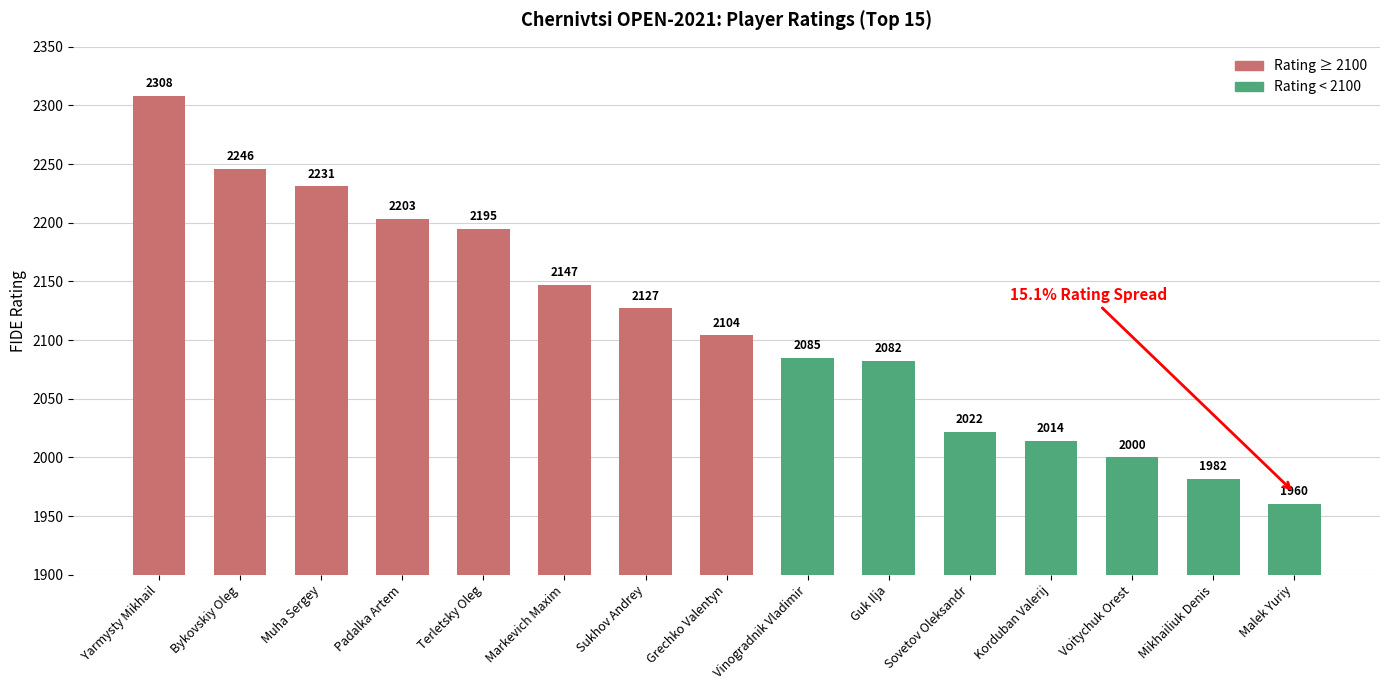

What is the label of the 2nd bar from the left?

Bykovskiy Oleg